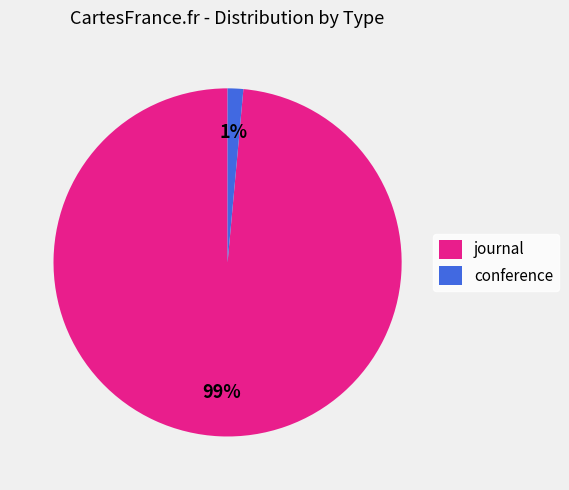

To the nearest percent, what is the combined percentage of journal and conference?

100%